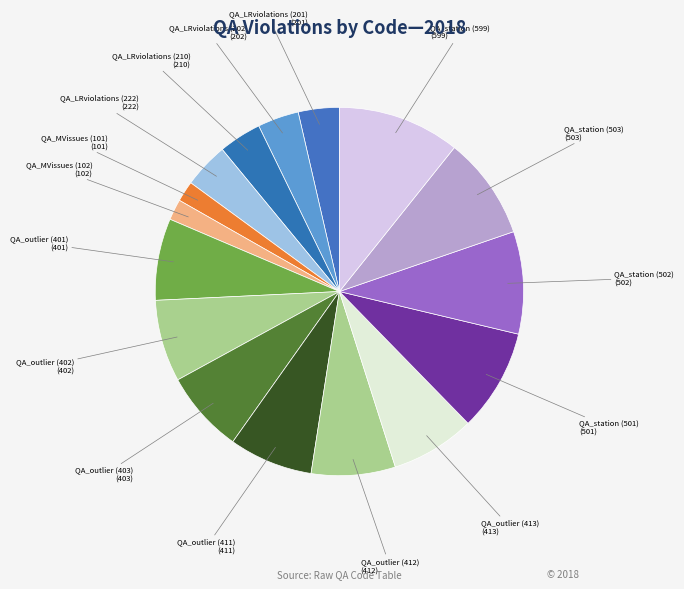

Is there a majority slice in this chart?

No